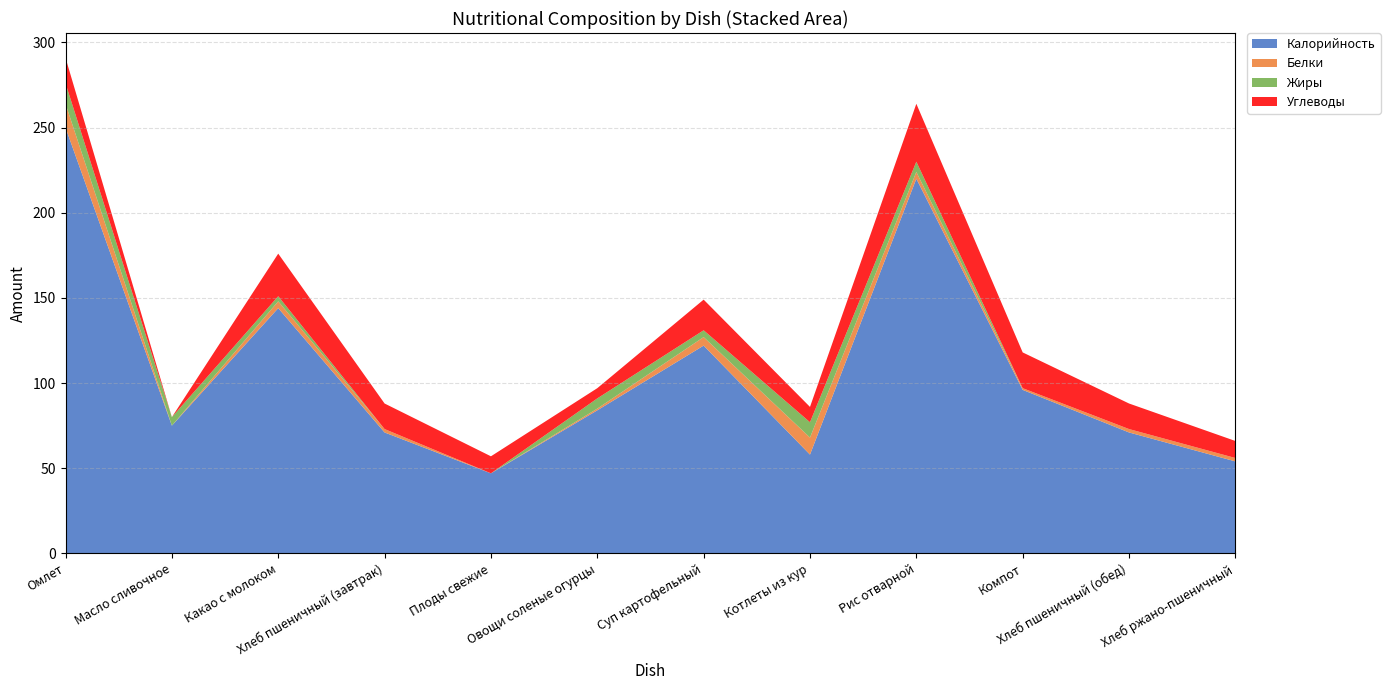

Reading left to right, list all the values displayed in this chart.

Калорийность: Омлет=250	Масло сливочное=75	Какао с молоком=144	Хлеб пшеничный (завтрак)=71	Плоды свежие=47	Овощи соленые огурцы=84	Суп картофельный=122	Котлеты из кур=58	Рис отварной=220	Компот=96	Хлеб пшеничный (обед)=71	Хлеб ржано-пшеничный=54
Белки: Омлет=14	Масло сливочное=0	Какао с молоком=4	Хлеб пшеничный (завтрак)=2	Плоды свежие=0	Овощи соленые огурцы=1	Суп картофельный=5	Котлеты из кур=10	Рис отварной=4	Компот=1	Хлеб пшеничный (обед)=2	Хлеб ржано-пшеничный=2
Жиры: Омлет=12	Масло сливочное=5	Какао с молоком=3	Хлеб пшеничный (завтрак)=0	Плоды свежие=0	Овощи соленые огурцы=6	Суп картофельный=4	Котлеты из кур=9	Рис отварной=6	Компот=0	Хлеб пшеничный (обед)=0	Хлеб ржано-пшеничный=0
Углеводы: Омлет=15	Масло сливочное=0	Какао с молоком=25	Хлеб пшеничный (завтрак)=15	Плоды свежие=10	Овощи соленые огурцы=6	Суп картофельный=18	Котлеты из кур=9	Рис отварной=34	Компот=21	Хлеб пшеничный (обед)=15	Хлеб ржано-пшеничный=10